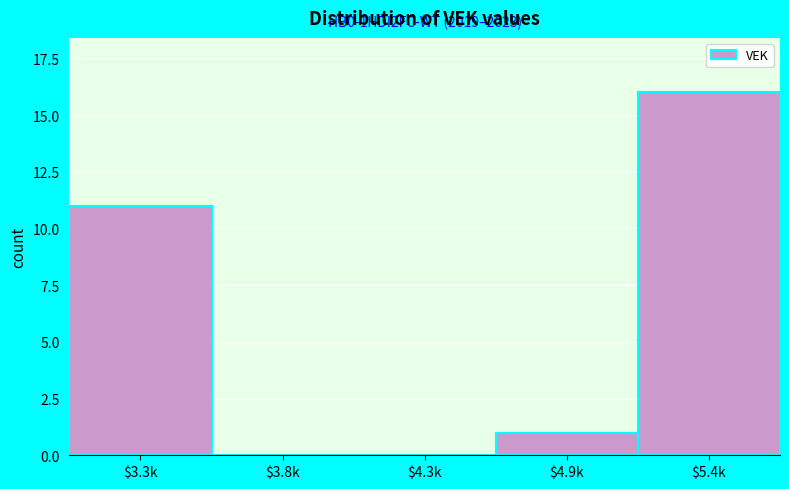

At which label is the value closest to 8?

$3.3k